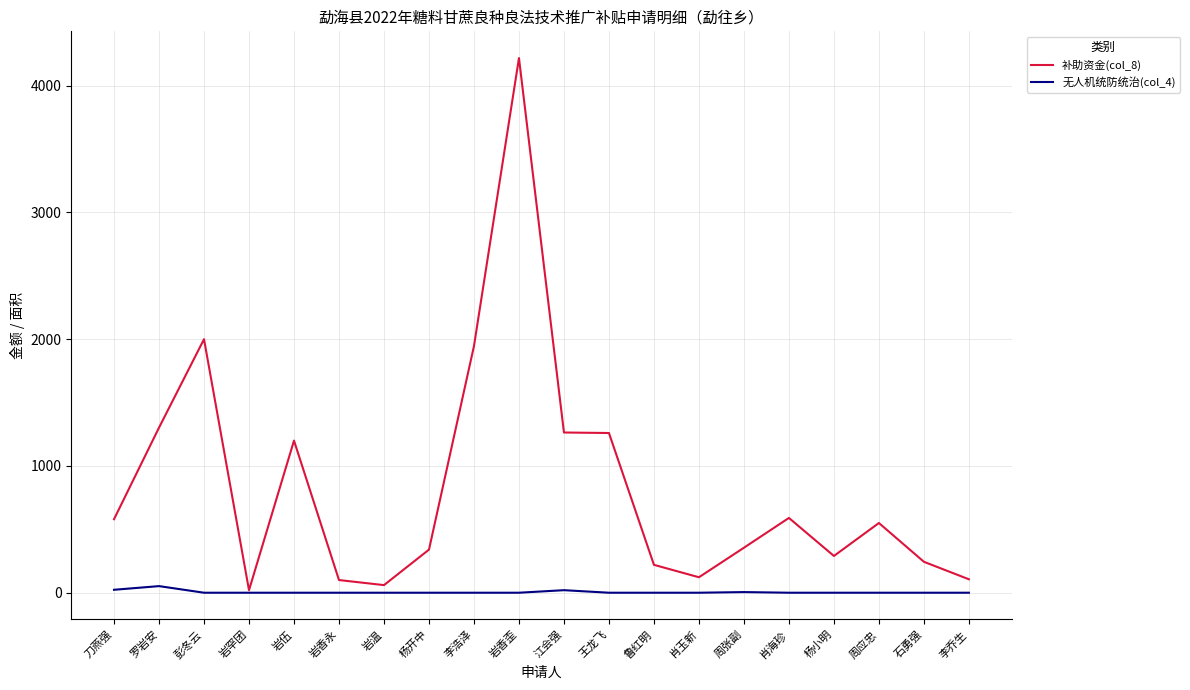

Does the chart display data point markers on the line(s)?

No